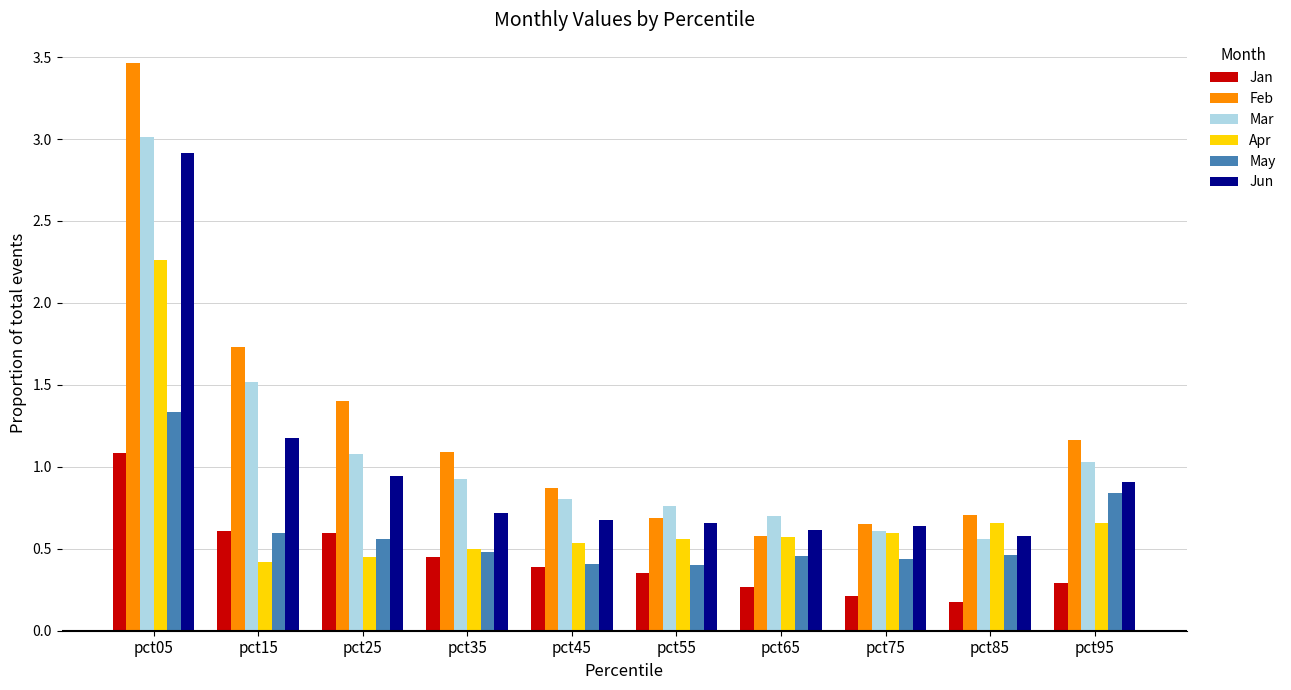

Which series has the largest range (max minus min)?

Feb